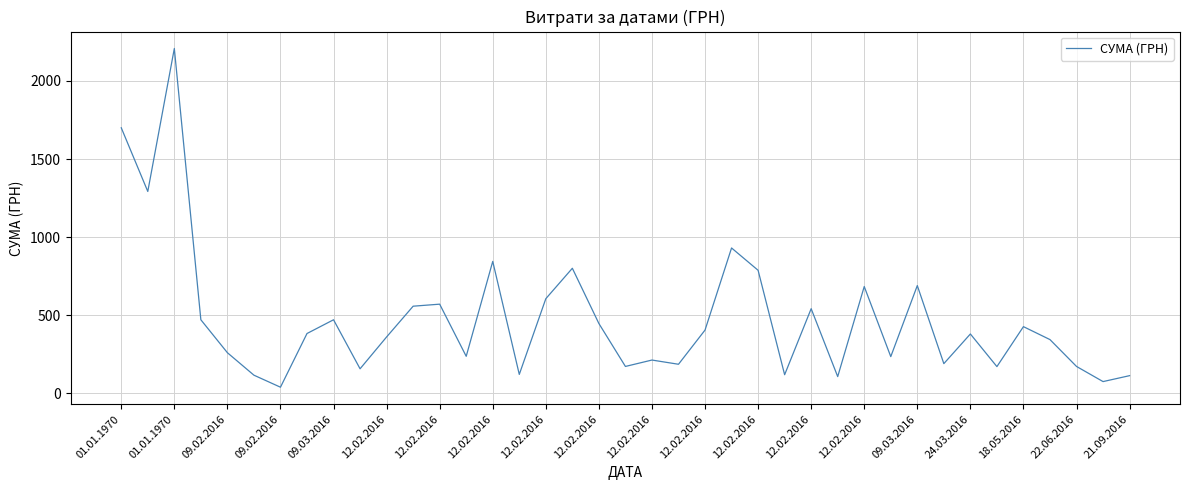

What is the maximum value shown in the chart?

2208